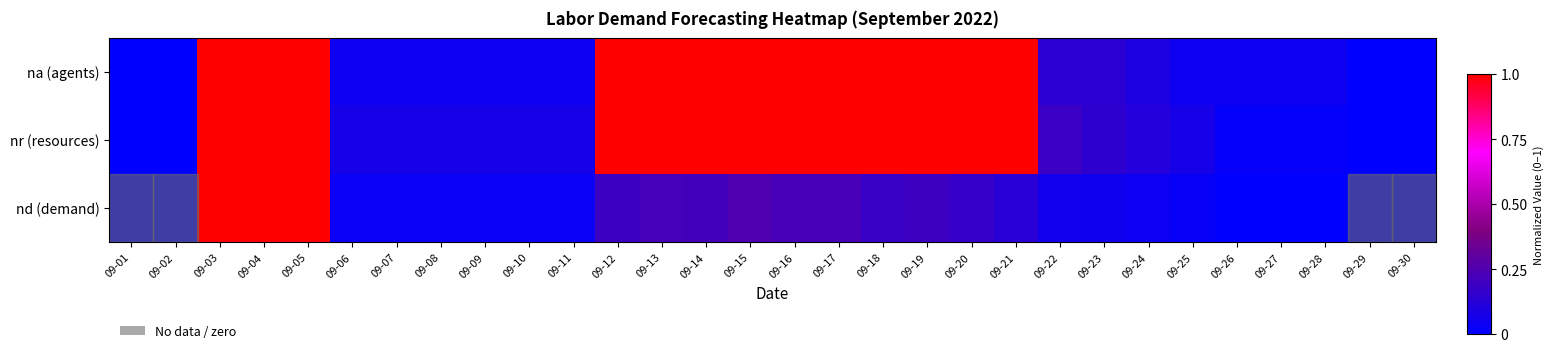

What is the spread (max minus min) of values at 09-19?

0.8